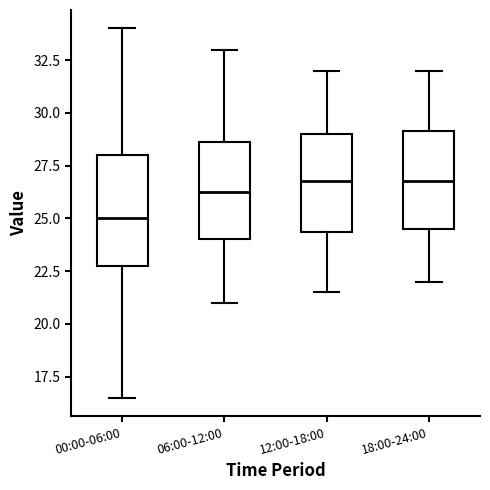

Reading left to right, transcribe this box plot: for each box, give where its median line is, the range the box spans, and where its two whiskers end, as read against the y-axis. The values are not printed on the chart, so give them approximately, as read against the axis.

00:00-06:00: median 25.0, box 23.0 to 28.0, whiskers 16.5 to 34.0
06:00-12:00: median 26.5, box 24.0 to 28.5, whiskers 21.0 to 33.0
12:00-18:00: median 27.0, box 24.5 to 29.0, whiskers 21.5 to 32.0
18:00-24:00: median 27.0, box 24.5 to 29.0, whiskers 22.0 to 32.0